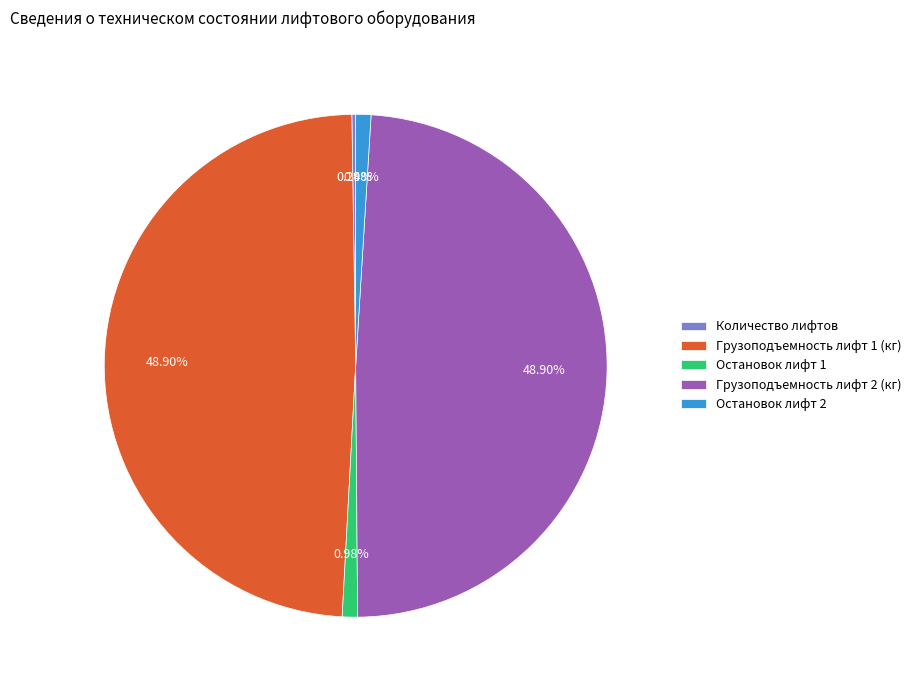

What percentage is NOT represented by Грузоподъемность лифт 2 (кг)?

51.1%